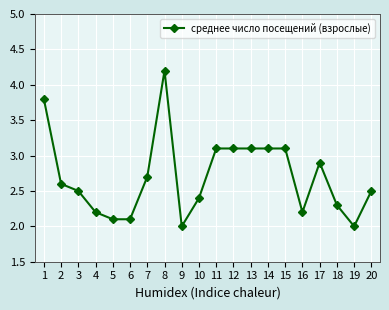

Reading left to right, list all the values displayed in this chart.

3.8	2.6	2.5	2.2	2.1	2.1	2.7	4.2	2.0	2.4	3.1	3.1	3.1	3.1	3.1	2.2	2.9	2.3	2.0	2.5